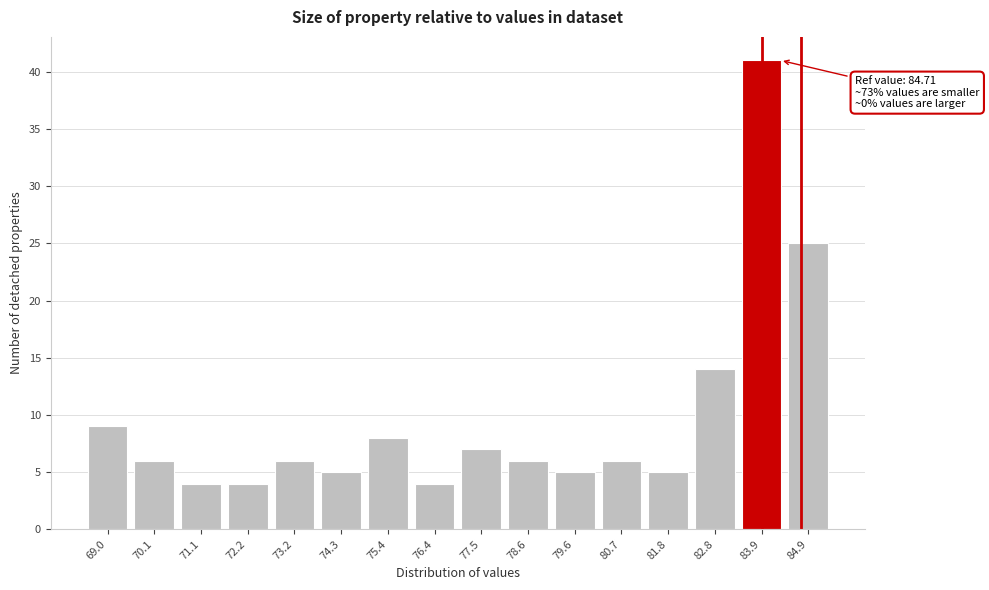

Reading left to right, list all the values displayed in this chart.

9	6	4	4	6	5	8	4	7	6	5	6	5	14	41	25